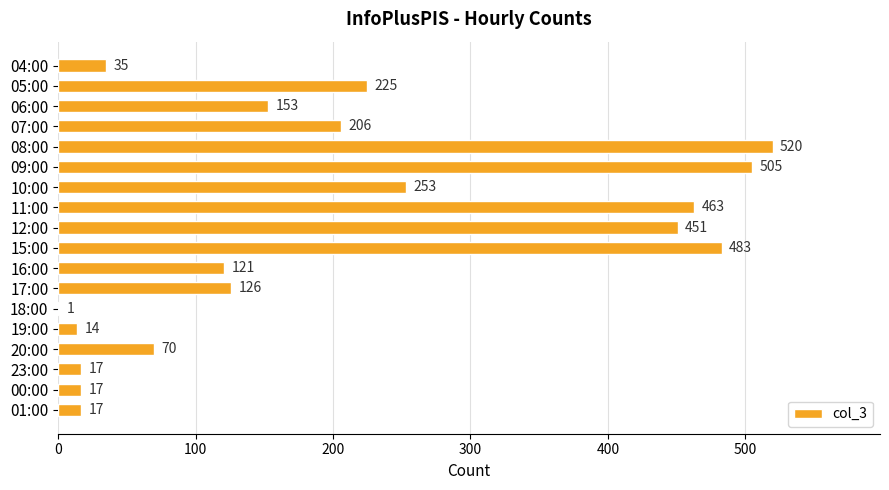

What is the average value?

204